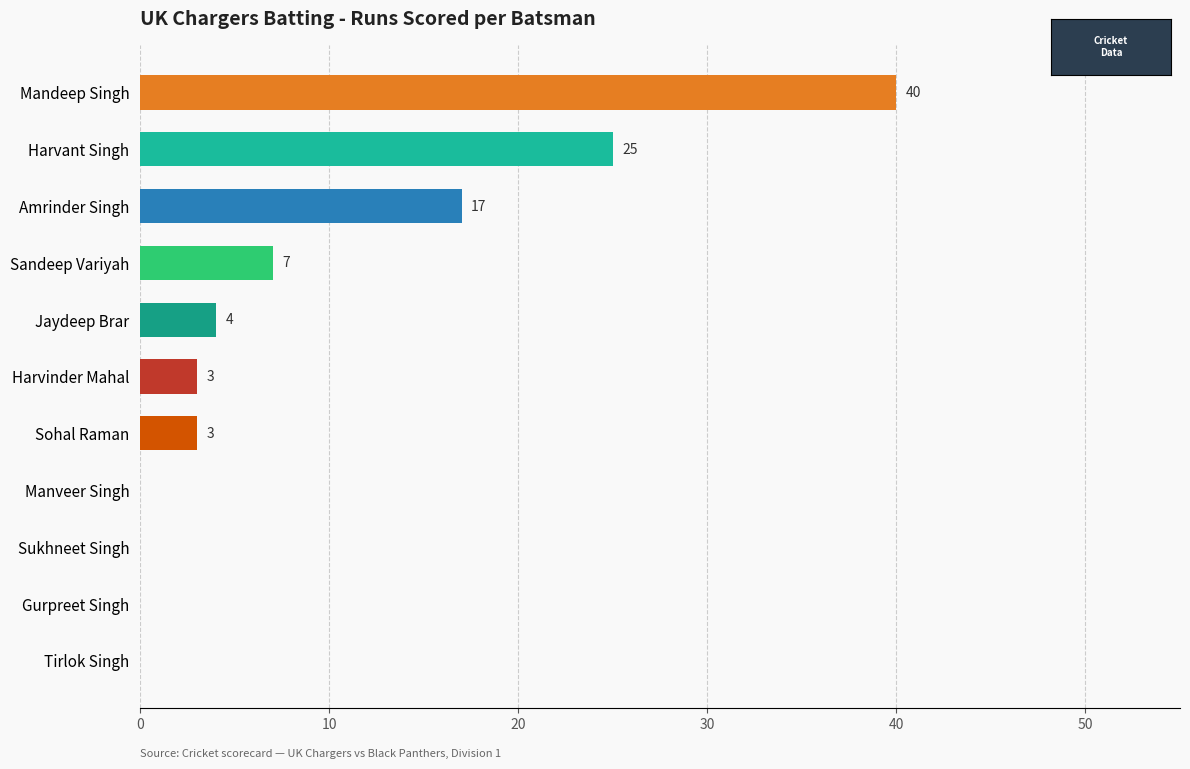

Reading top to bottom, list all the values displayed in this chart.

Mandeep Singh=40	Harvant Singh=25	Amrinder Singh=17	Sandeep Variyah=7	Jaydeep Brar=4	Harvinder Mahal=3	Sohal Raman=3	Manveer Singh=0	Sukhneet Singh=0	Gurpreet Singh=0	Tirlok Singh=0